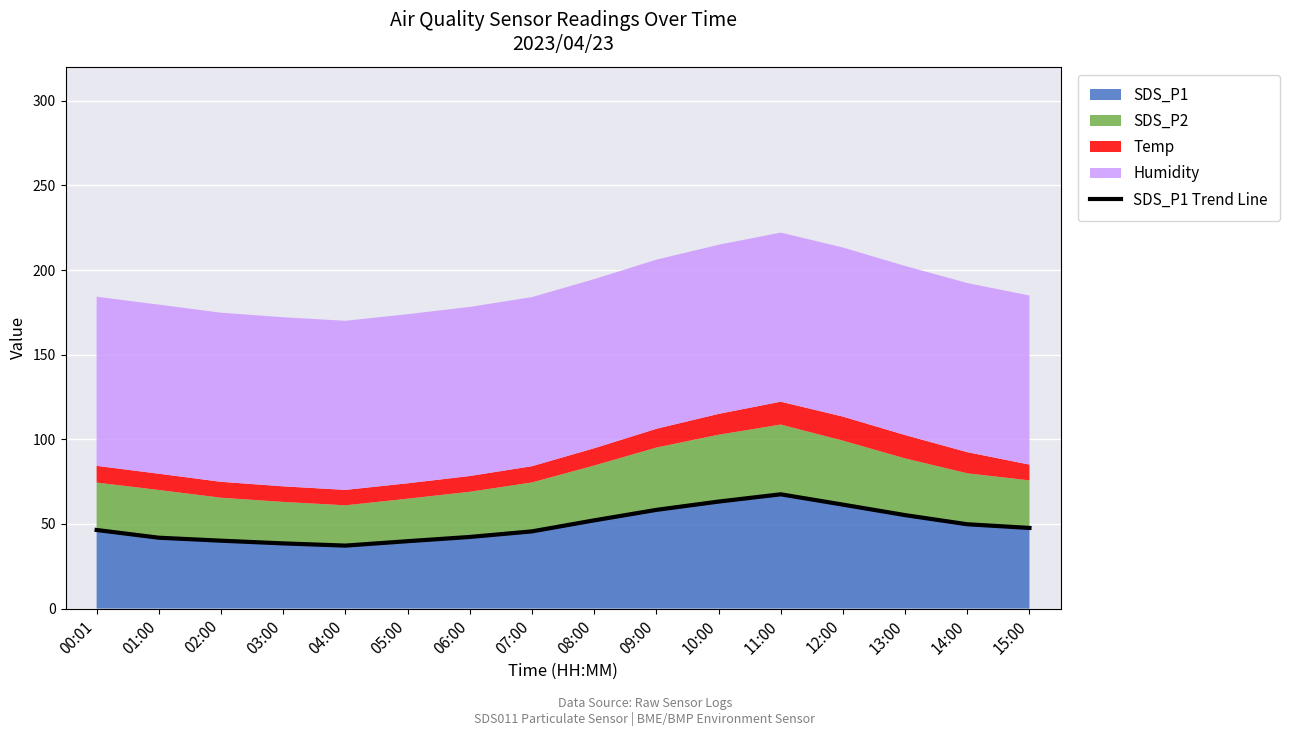

List the labels in order of value, smallest first.

04:00, 03:00, 05:00, 02:00, 01:00, 06:00, 07:00, 00:01, 15:00, 14:00, 08:00, 13:00, 09:00, 12:00, 10:00, 11:00